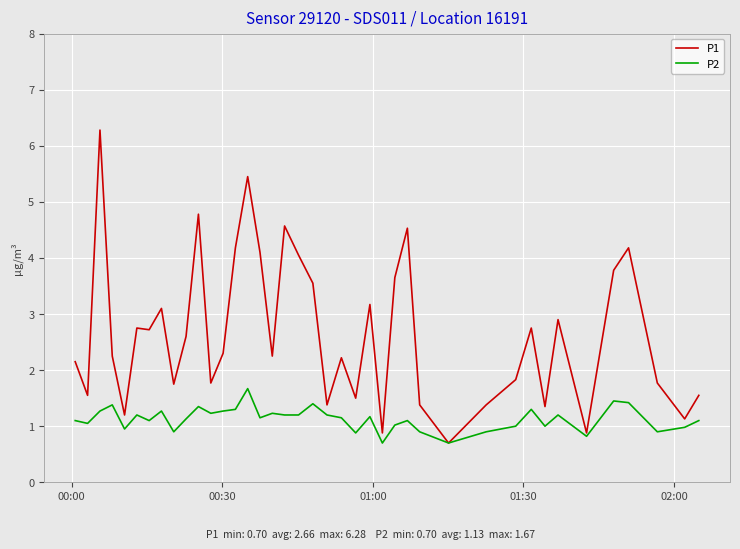

What is the minimum value for P2?

0.7